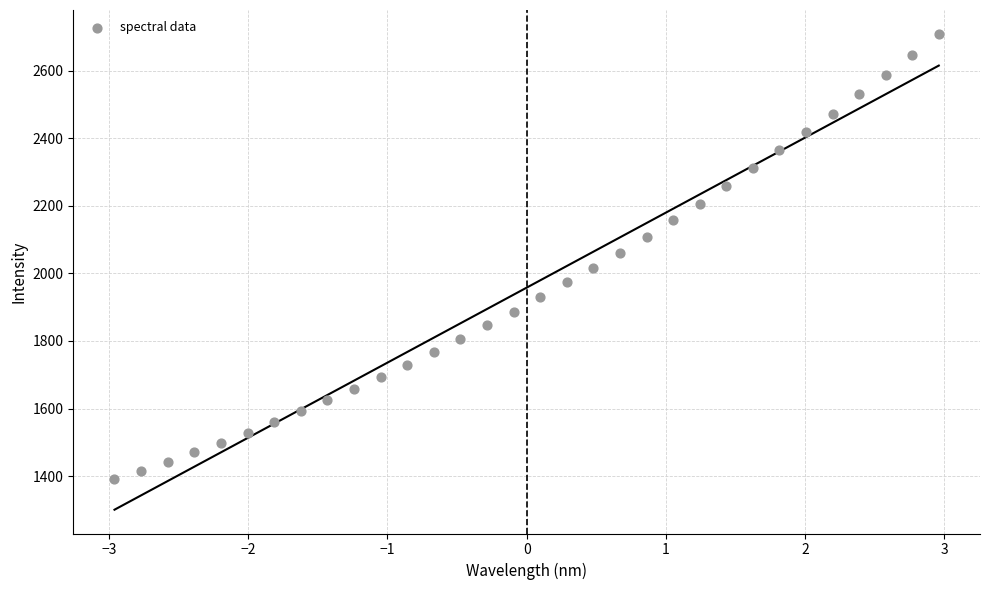

What is the range of Y values (max minus min)?

1320.1